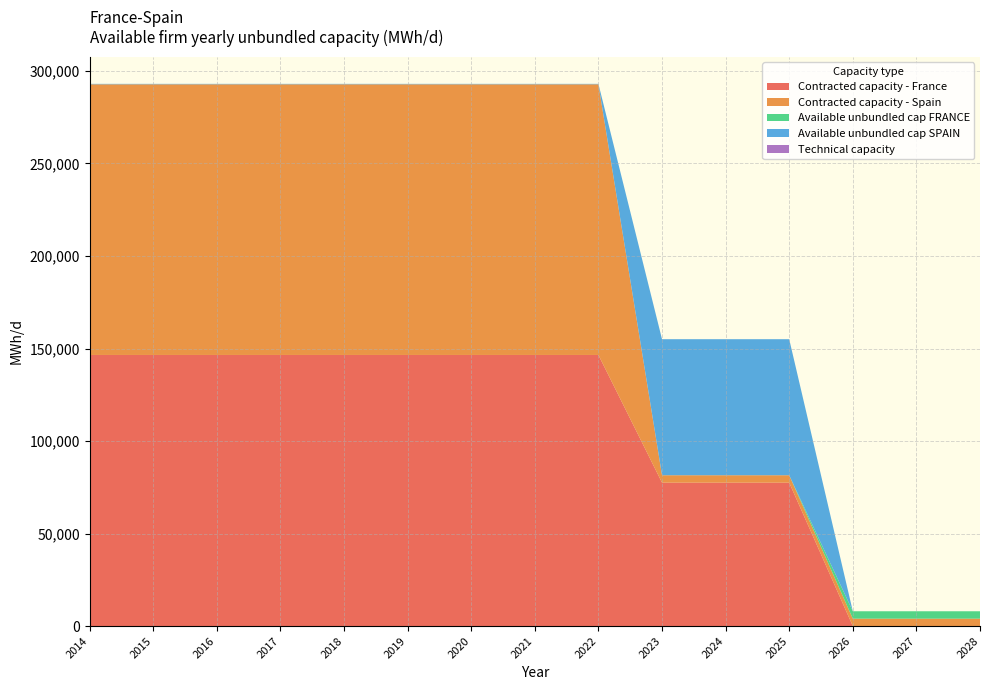

Reading left to right, extract all data points from this chart.

Contracted capacity - France: 2014=146520	2015=146520	2016=146520	2017=146520	2018=146520	2019=146520	2020=146520	2021=146520	2022=146520	2023=77520	2024=77520	2025=77520	2026=0	2027=0	2028=0
Contracted capacity - Spain: 2014=146269	2015=146269	2016=146269	2017=146269	2018=146269	2019=146269	2020=146269	2021=146269	2022=146269	2023=4000	2024=4000	2025=4000	2026=4000	2027=4000	2028=4000
Available unbundled cap FRANCE: 2014=0	2015=0	2016=0	2017=0	2018=0	2019=0	2020=0	2021=0	2022=0	2023=0	2024=0	2025=0	2026=4000	2027=4000	2028=4000
Available unbundled cap SPAIN: 2014=251	2015=251	2016=251	2017=251	2018=251	2019=251	2020=251	2021=251	2022=251	2023=73520	2024=73520	2025=73520	2026=0	2027=0	2028=0
Technical capacity: 2014=0	2015=0	2016=0	2017=0	2018=0	2019=0	2020=0	2021=0	2022=0	2023=0	2024=0	2025=0	2026=0	2027=0	2028=0